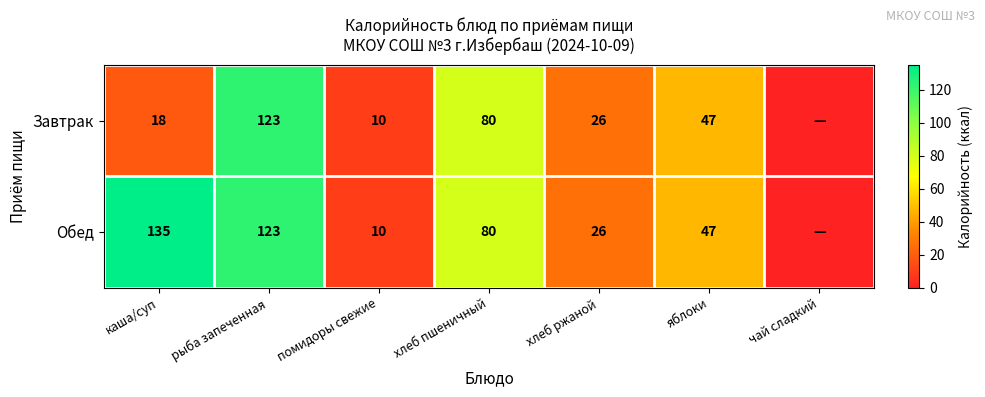

The value of Обед at хлеб ржаной is 26. True or false?

True